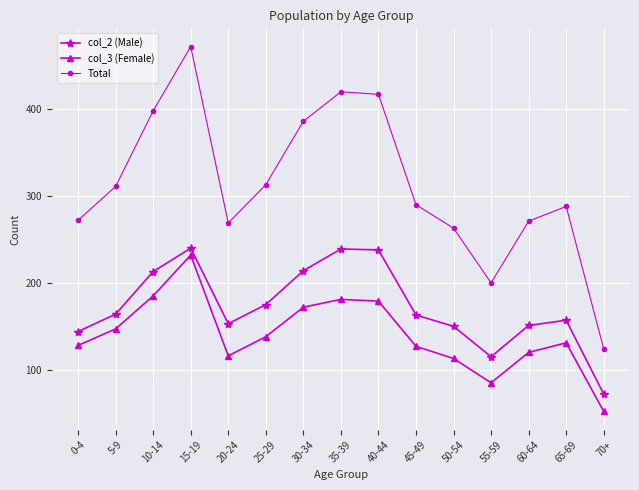

What is the difference between the maximum and minimum values in the col_3 (Female) series?

180